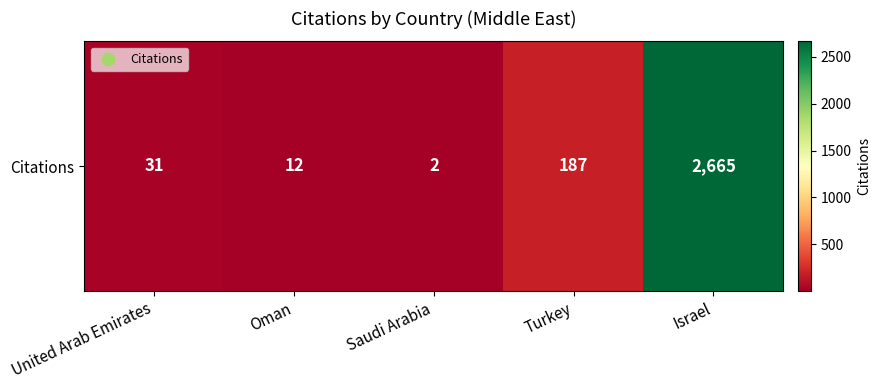

At which label does the data first exceed 31?

Turkey